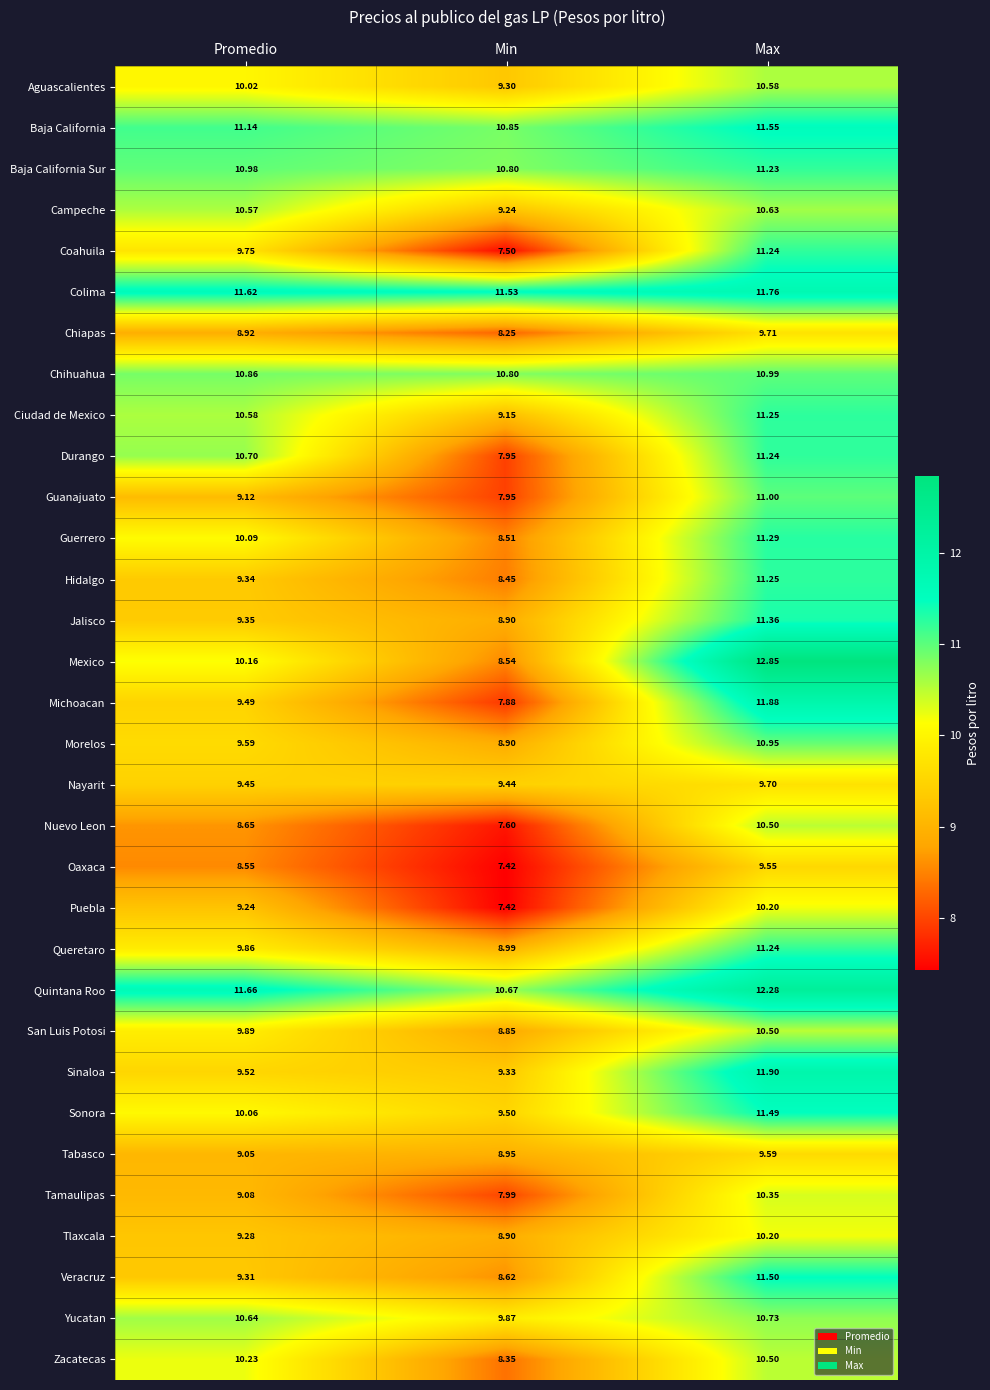

At which category is the sum across all series the highest?

Max